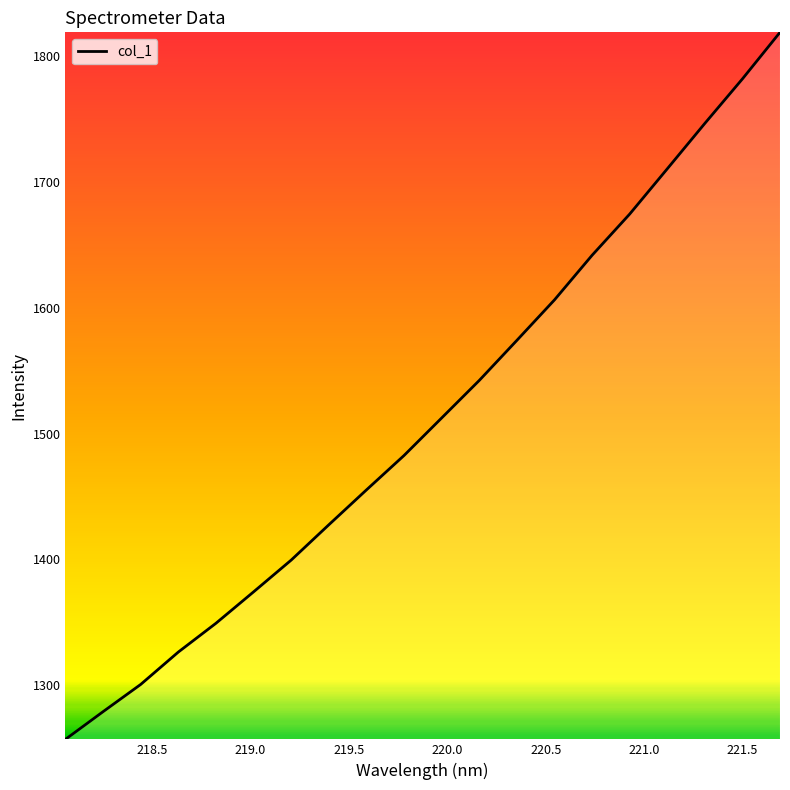

What is the difference between the maximum and minimum values?

561.5